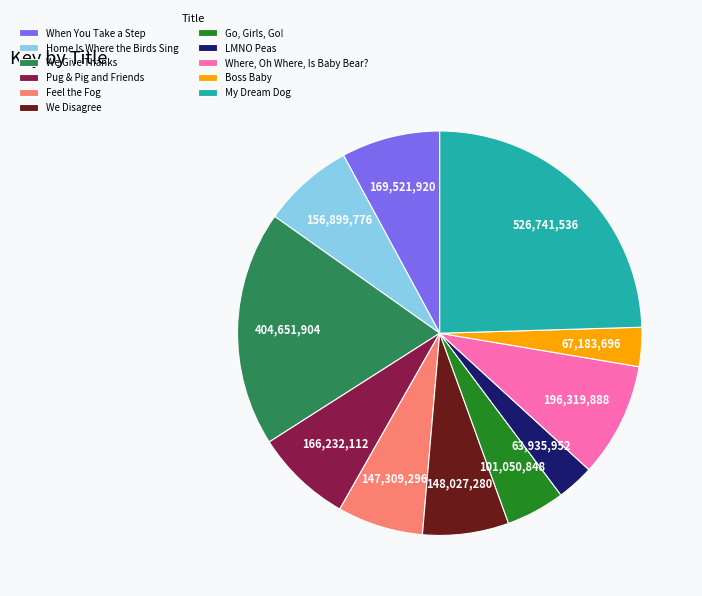

Is there a majority slice in this chart?

No